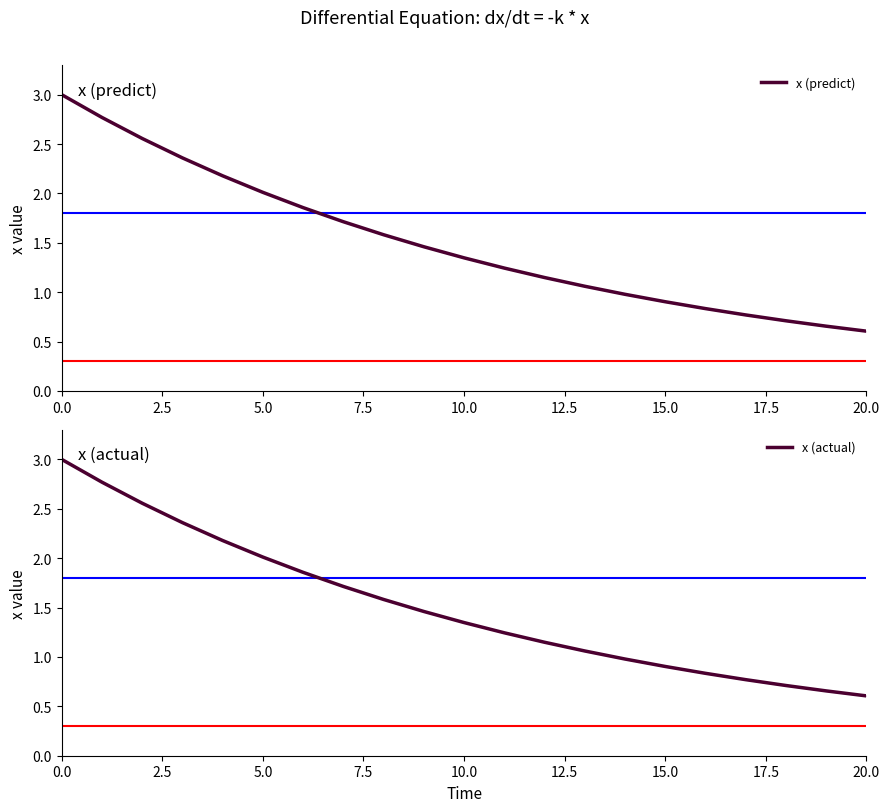

What is the difference between the maximum and minimum values in the x (predict) series?

2.4